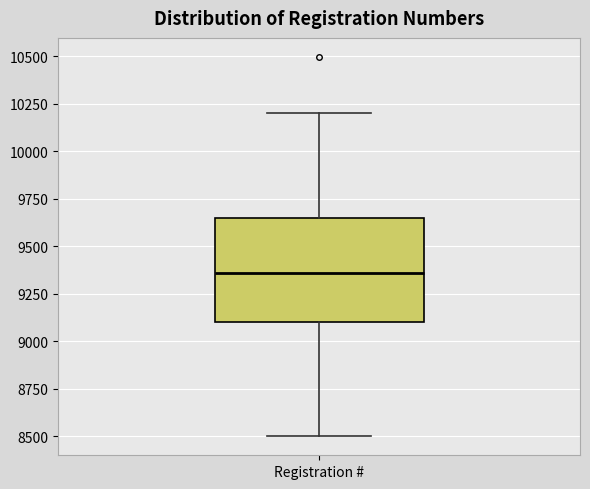

Transcribe this box plot: give where the median line is, the range the box spans, and where the two whiskers end, as read against the y-axis. The values are not printed on the chart, so give them approximately, as read against the axis.

median 9350, box 9100 to 9650, whiskers 8500 to 10200